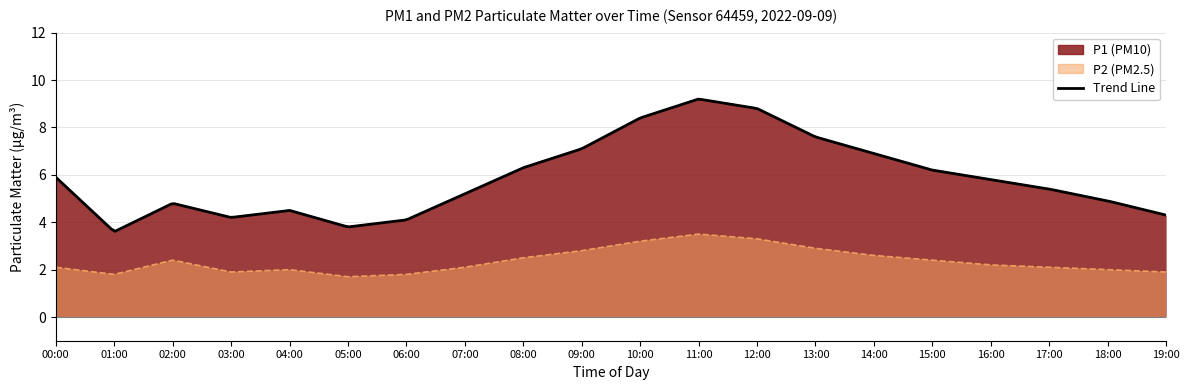

How many interior local peaks does the P2 series have?

3